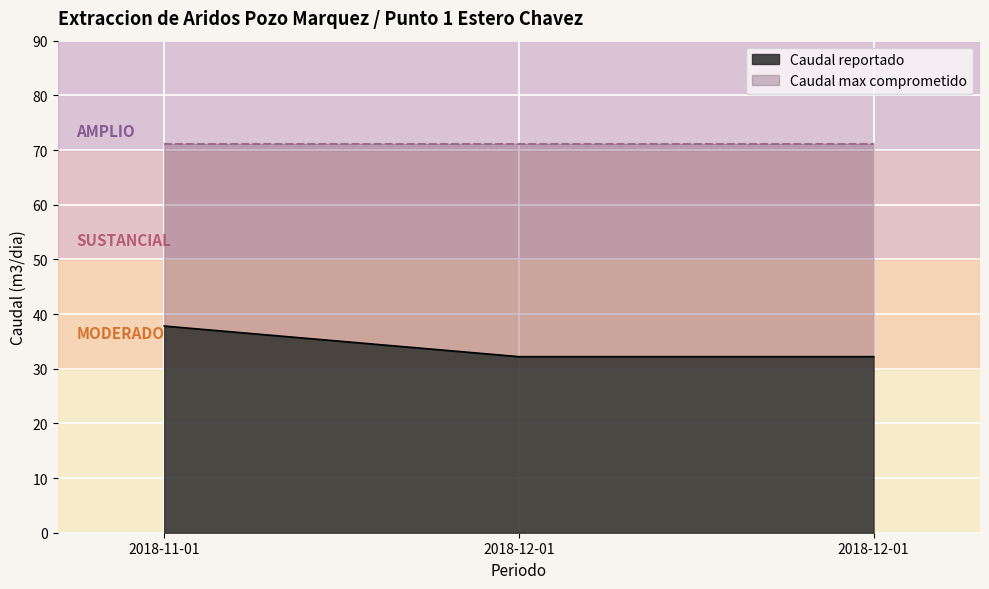

What are all the series names shown in the legend?

Caudal reportado, Caudal max comprometido